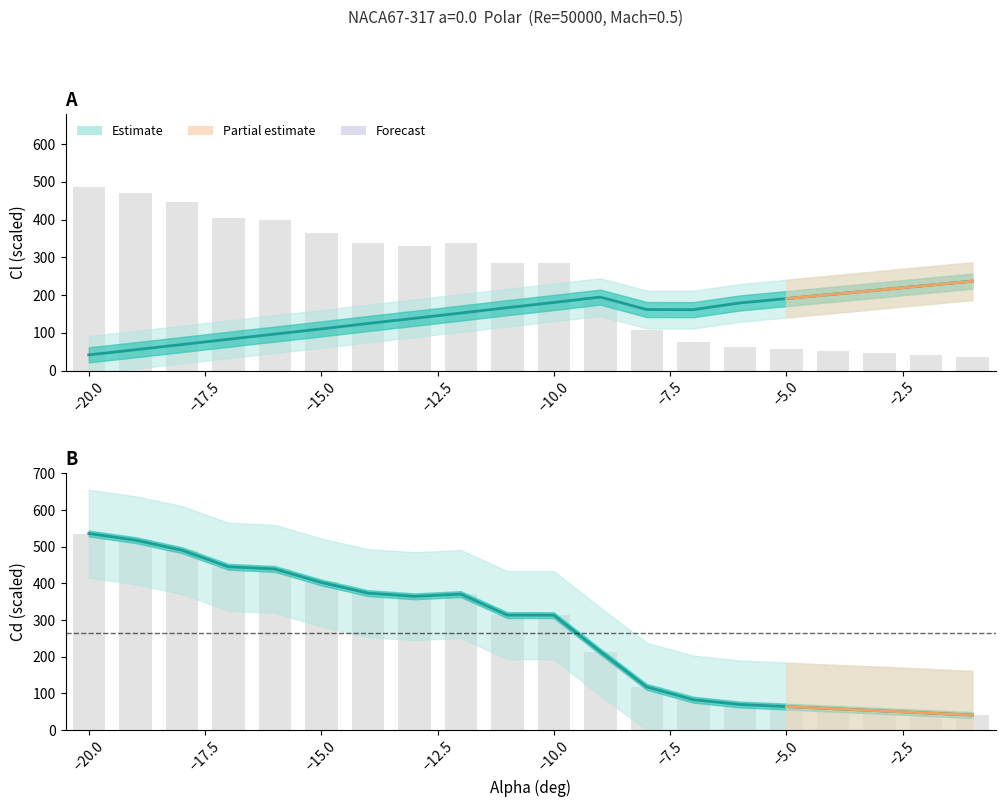

List the series in order of their peak value, lowest first.

Cl, Cd